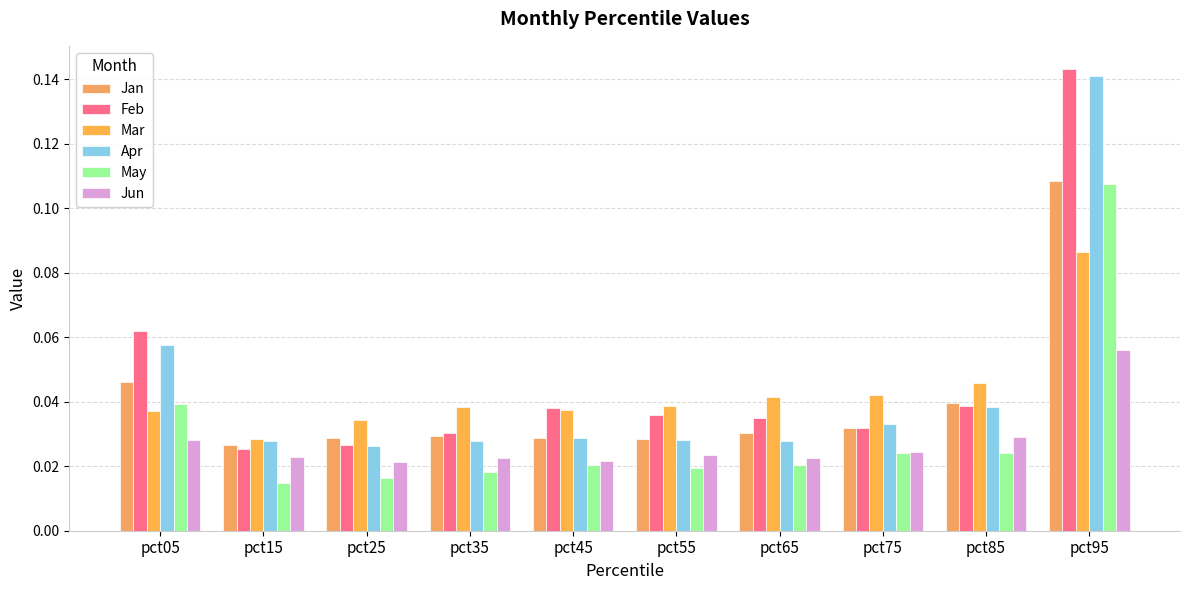

The Feb series shows 0.0 at pct25. True or false?

False